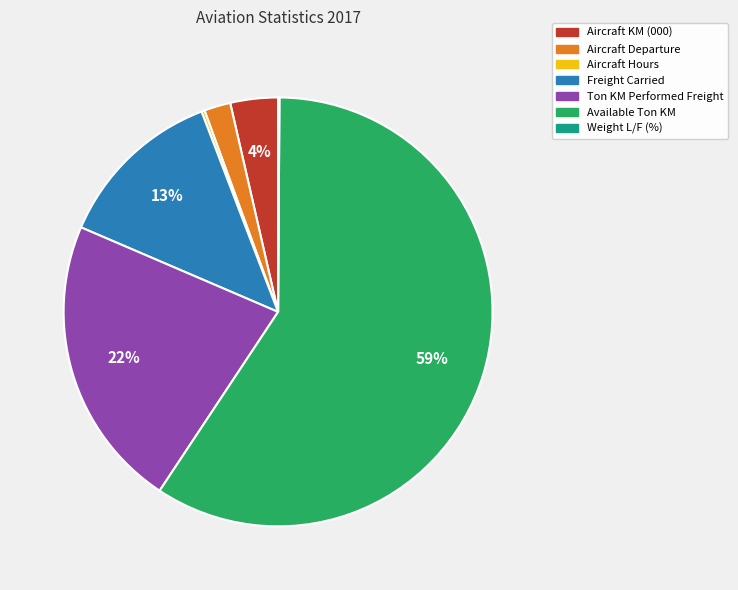

True or false: Ton KM Performed Freight accounts for 22% of the total.

True